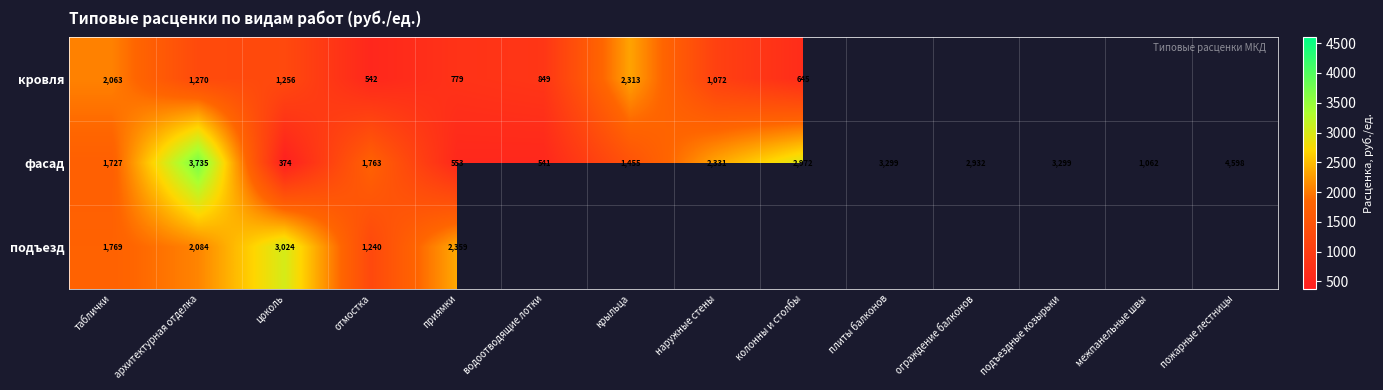

At which label does фасад first exceed 2331?

архитектурная отделка